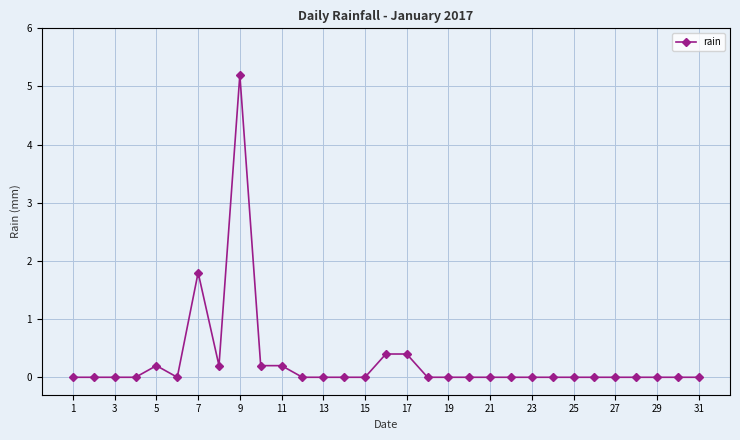

Count the number of categories in the chart.

31